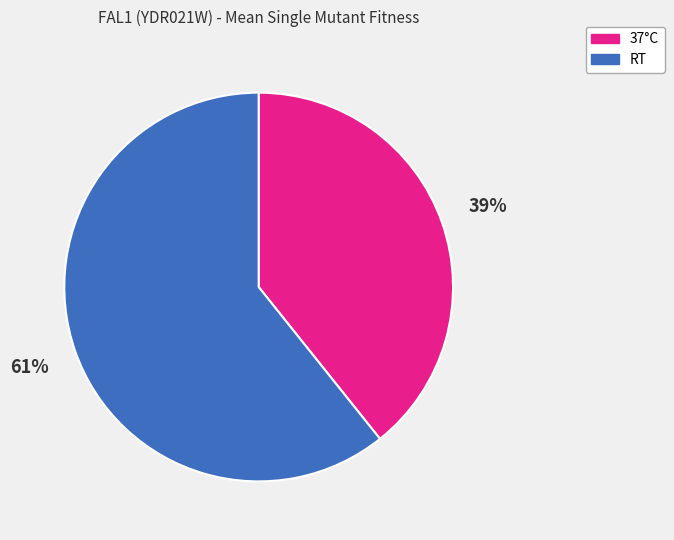

What is the largest slice in the pie chart?

RT